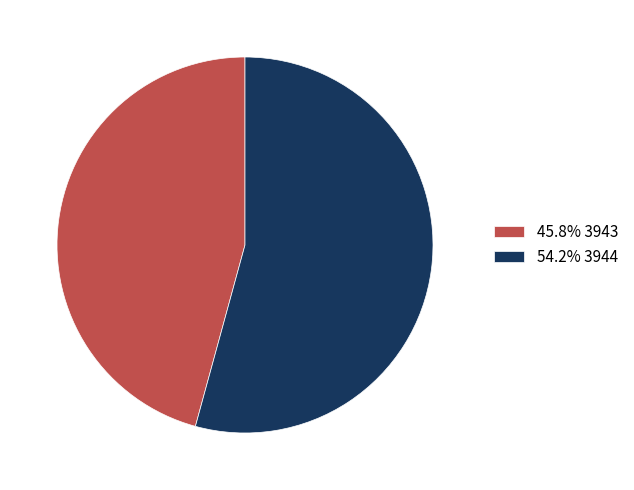

Is there any slice that represents more than half of the pie?

Yes